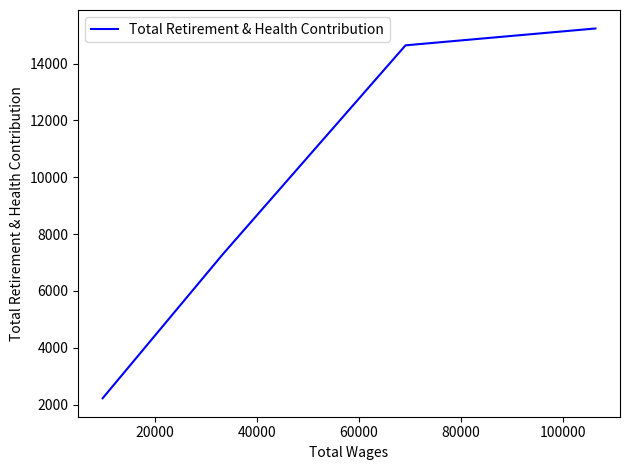

True or false: there are more than 2 points higher than both neighbors.

False